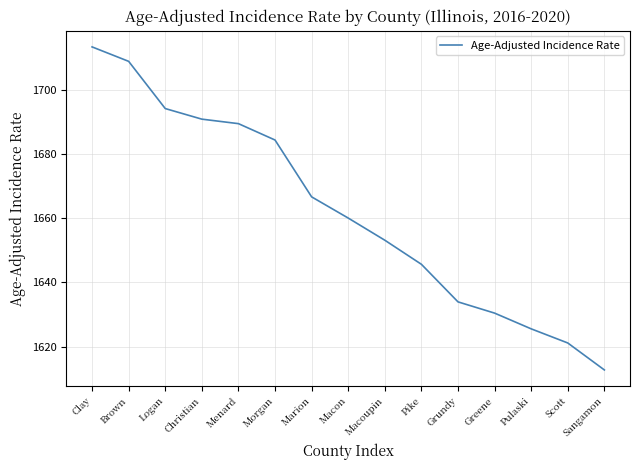

Rank the categories by value from lowest to highest.

Sangamon, Scott, Pulaski, Greene, Grundy, Pike, Macoupin, Macon, Marion, Morgan, Menard, Christian, Logan, Brown, Clay